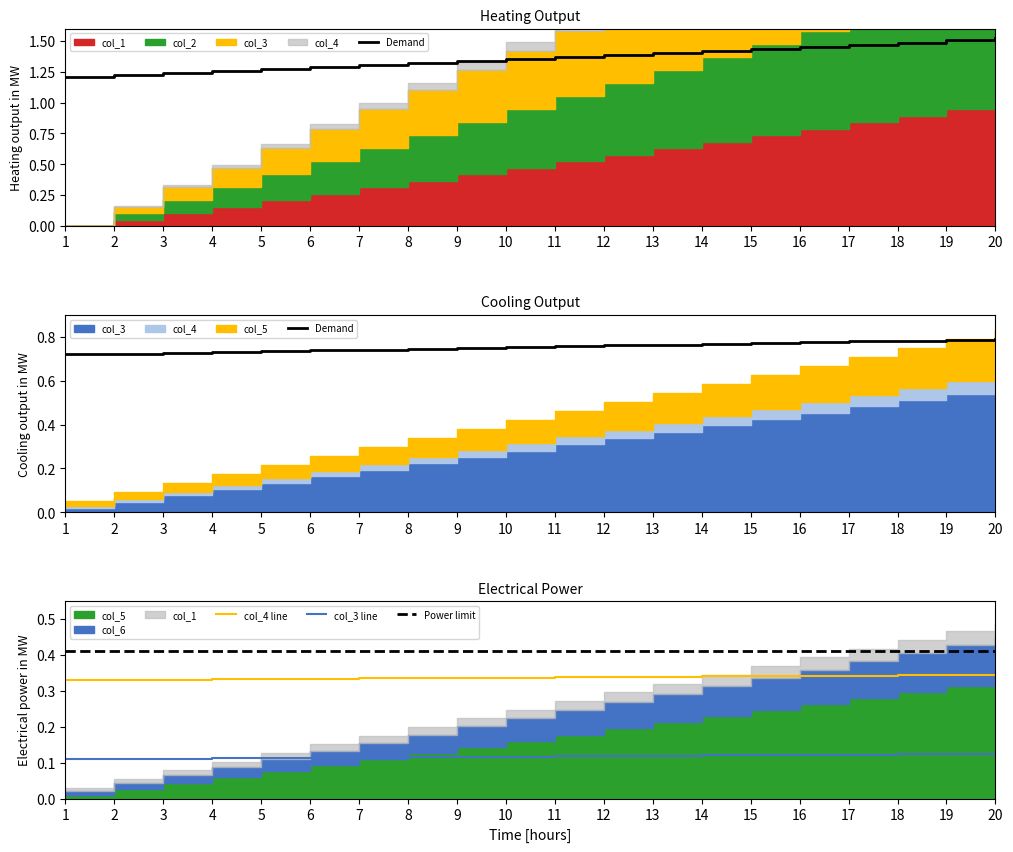

At which label is col_3 closest to 0?

1